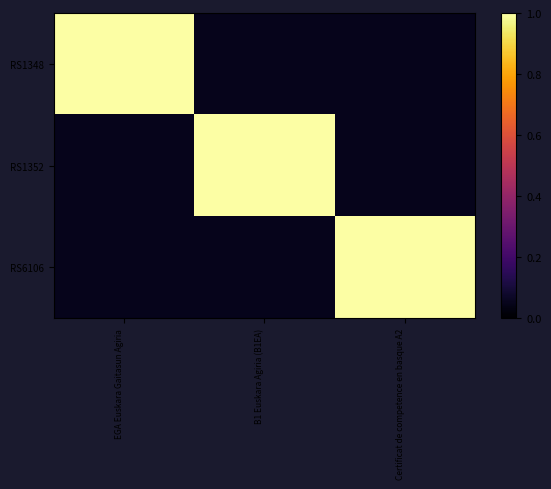

Reading right to left, transcribe all the data shown in this chart.

RS1348: Certificat de competence en basque A2=0.1	B1 Euskara Agiria (B1EA)=0.1	EGA Euskara Gaitasun Agiria=1.0
RS1352: Certificat de competence en basque A2=0.1	B1 Euskara Agiria (B1EA)=1.0	EGA Euskara Gaitasun Agiria=0.1
RS6106: Certificat de competence en basque A2=1.0	B1 Euskara Agiria (B1EA)=0.1	EGA Euskara Gaitasun Agiria=0.1